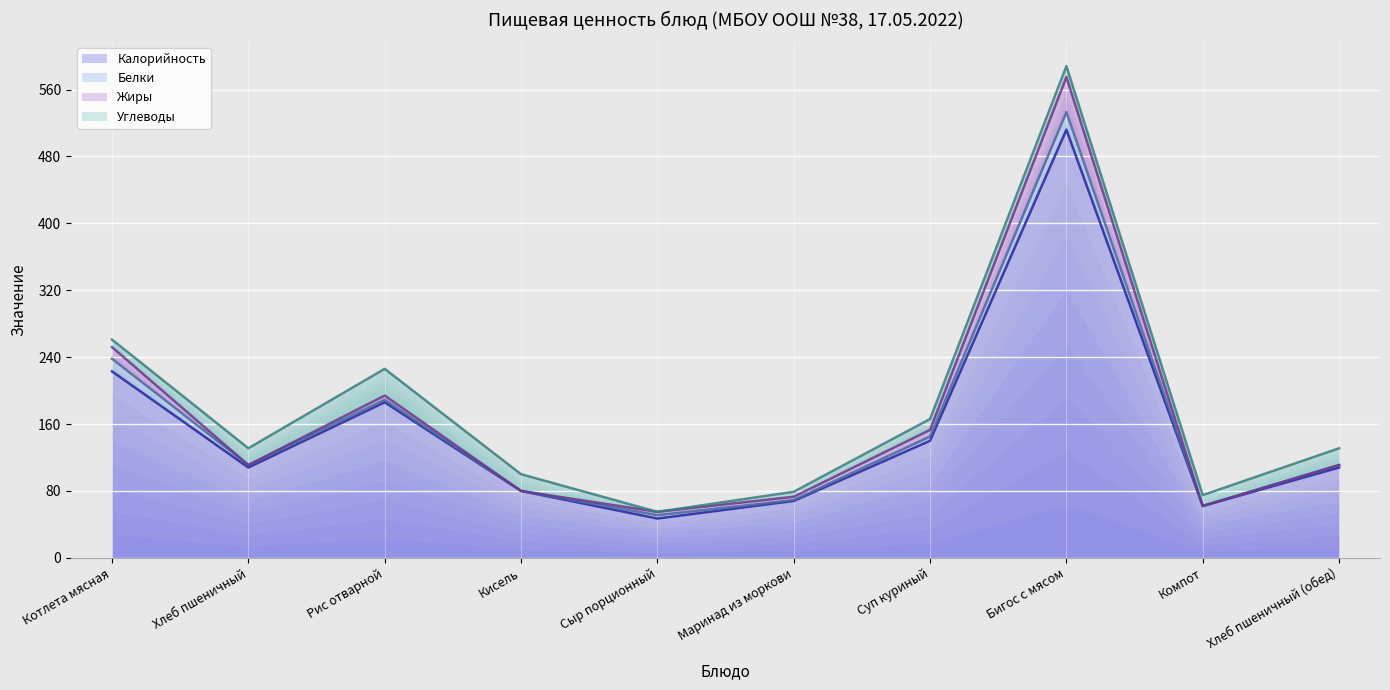

At Хлеб пшеничный (обед), list the series in order from largest to smallest.

Калорийность, Углеводы, Белки, Жиры